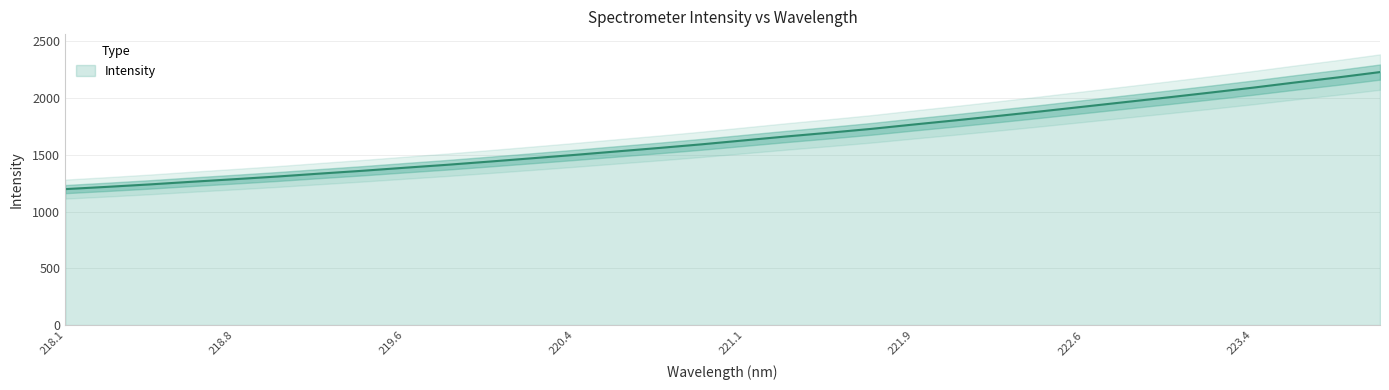

How many lines are shown in the chart?

1